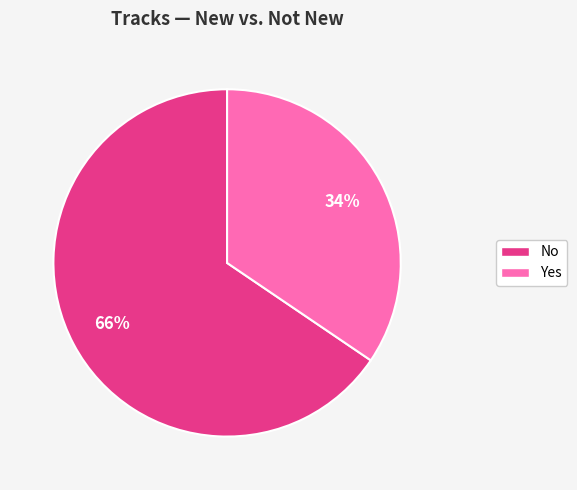

Which slice is the smallest?

Yes